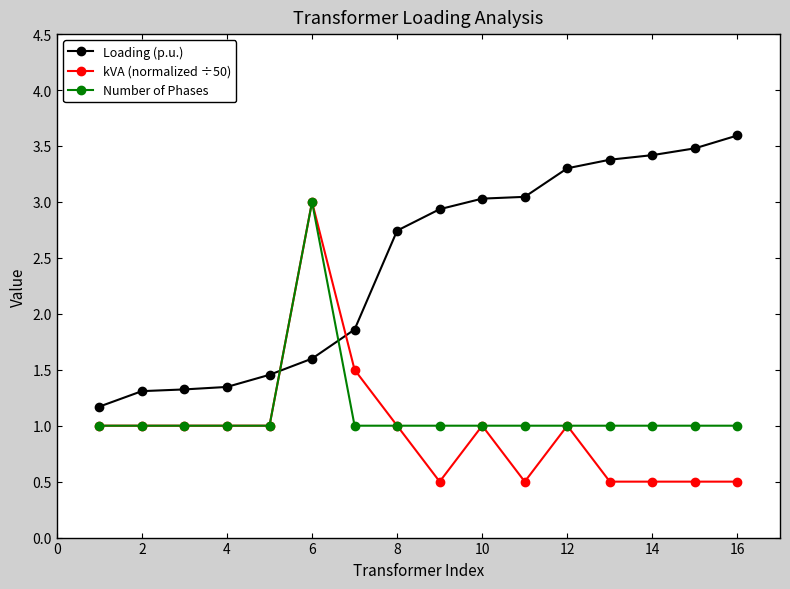

What is the minimum value for kVA (normalized ÷50)?

0.5